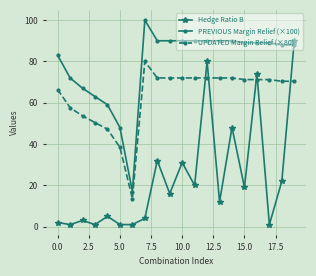

Which series ends up on top after the final intersection of PREVIOUS Margin Relief (×100) and Hedge Ratio B?

Hedge Ratio B